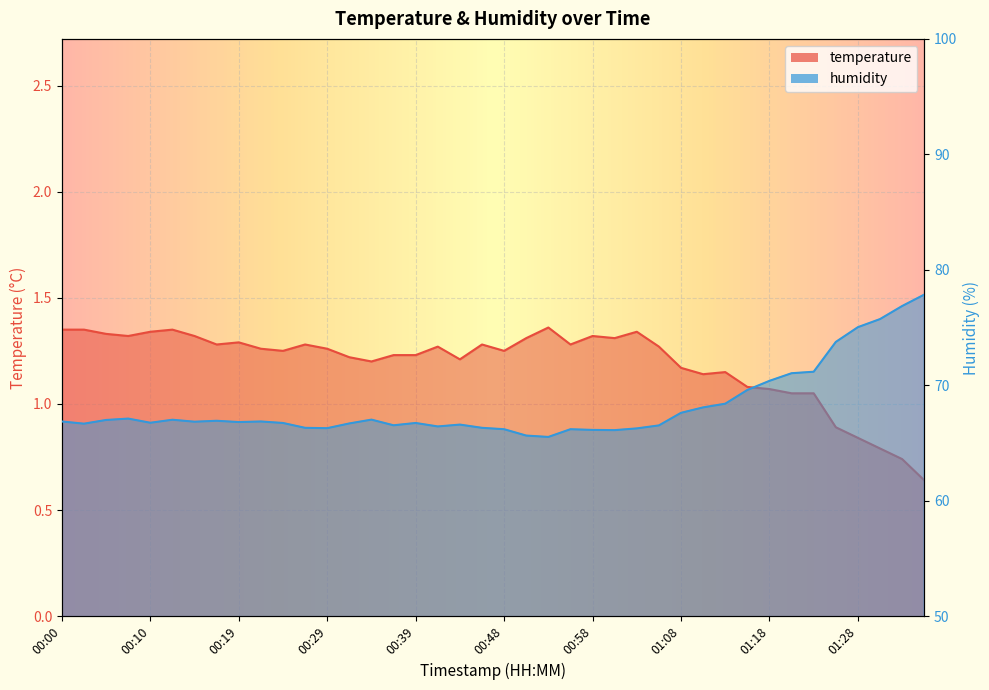

Reading right to left, extract all data points from this chart.

temperature: 01:35=0.6	01:33=0.7	01:30=0.8	01:28=0.8	01:25=0.9	01:23=1.1	01:20=1.1	01:18=1.1	01:15=1.1	01:13=1.1	01:11=1.1	01:08=1.2	01:06=1.3	01:03=1.3	01:01=1.3	00:58=1.3	00:56=1.3	00:53=1.4	00:51=1.3	00:48=1.2	00:46=1.3	00:44=1.2	00:41=1.3	00:39=1.2	00:36=1.2	00:34=1.2	00:31=1.2	00:29=1.3	00:27=1.3	00:24=1.2	00:22=1.3	00:19=1.3	00:17=1.3	00:14=1.3	00:12=1.4	00:10=1.3	00:07=1.3	00:05=1.3	00:02=1.4	00:00=1.4
humidity: 01:35=77.8	01:33=76.9	01:30=75.7	01:28=75.0	01:25=73.8	01:23=71.2	01:20=71.0	01:18=70.4	01:15=69.6	01:13=68.4	01:11=68.1	01:08=67.6	01:06=66.5	01:03=66.3	01:01=66.1	00:58=66.1	00:56=66.2	00:53=65.5	00:51=65.6	00:48=66.2	00:46=66.3	00:44=66.6	00:41=66.4	00:39=66.7	00:36=66.5	00:34=67.0	00:31=66.7	00:29=66.3	00:27=66.3	00:24=66.7	00:22=66.9	00:19=66.8	00:17=66.9	00:14=66.8	00:12=67.0	00:10=66.8	00:07=67.1	00:05=67.0	00:02=66.7	00:00=66.9